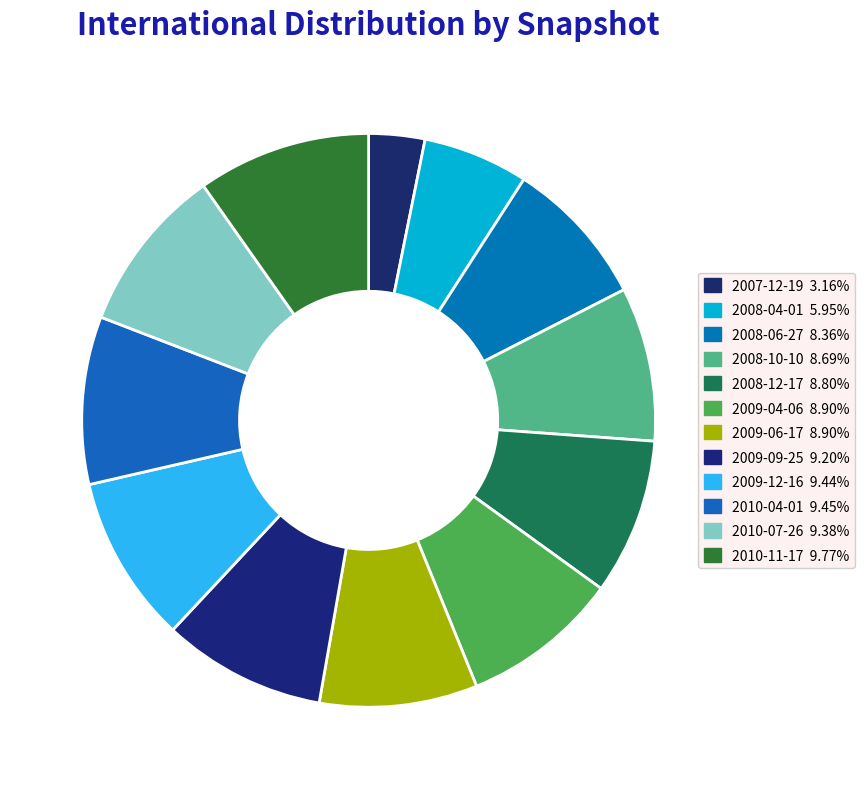

What is the smallest slice in the pie chart?

2007-12-19